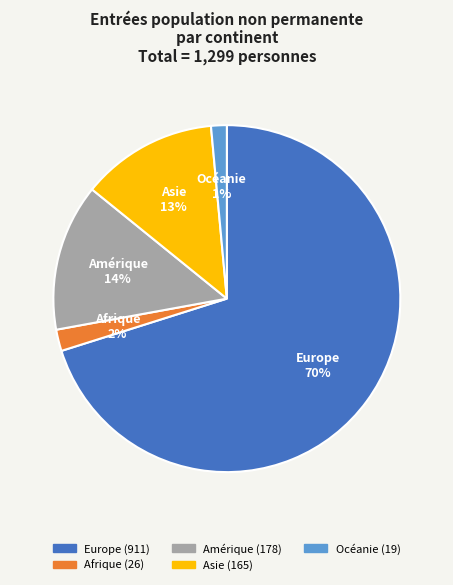

Do Asie and Afrique together represent more than half of the pie?

No